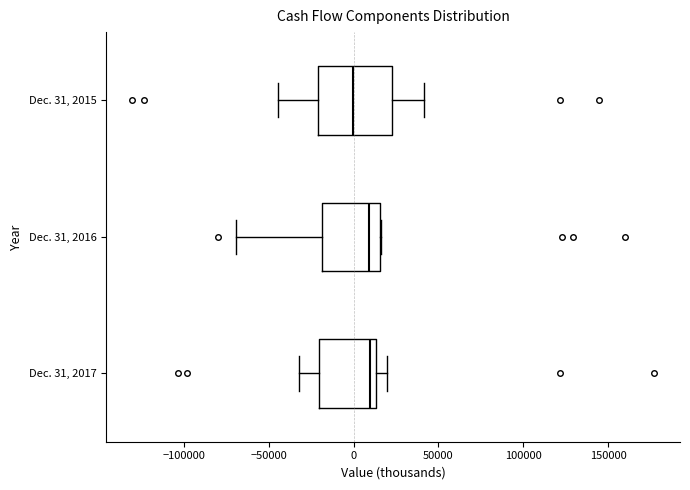

Comparing the boxes themselves (not the whiskers), which one is the widest?

Dec. 31, 2015